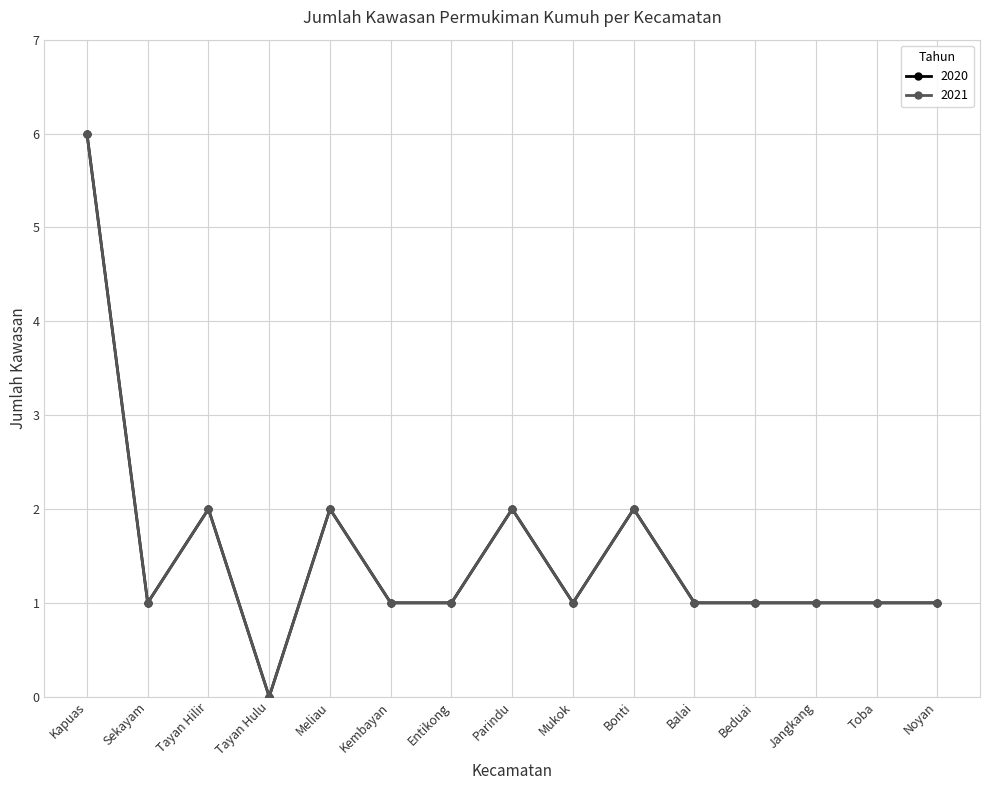

At which label is 2021 closest to 3?

Tayan Hilir